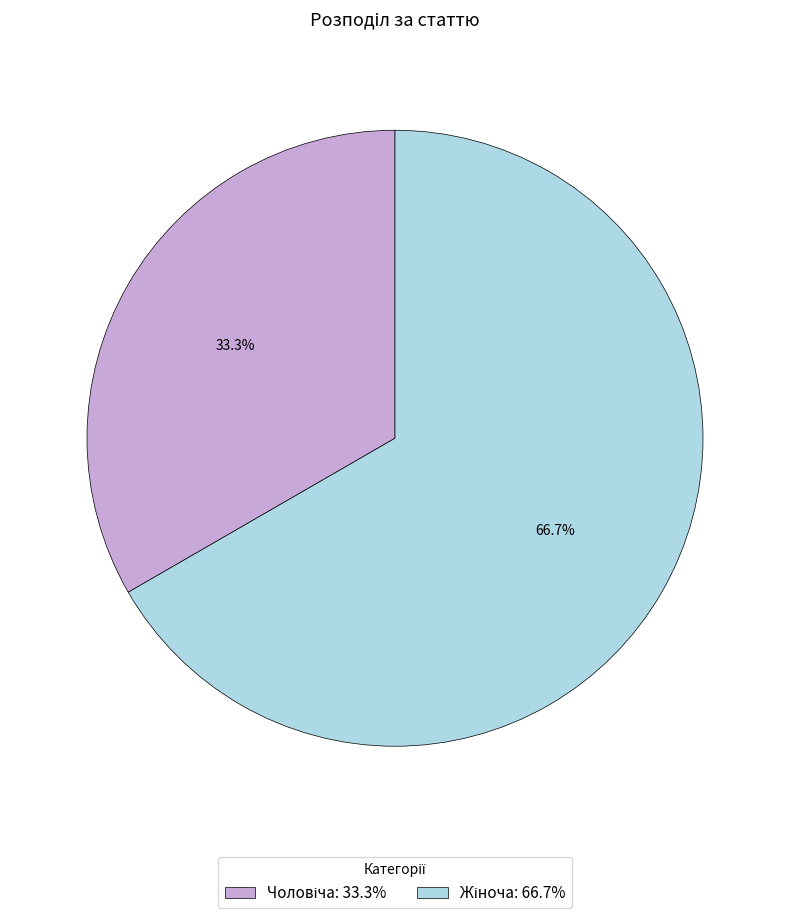

Does any single category account for the majority?

Yes